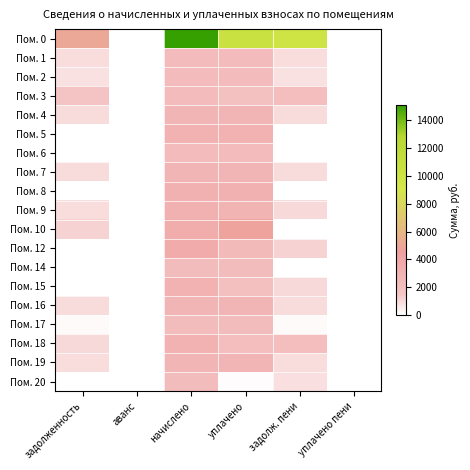

Which series has the largest total across all categories?

Пом. 0